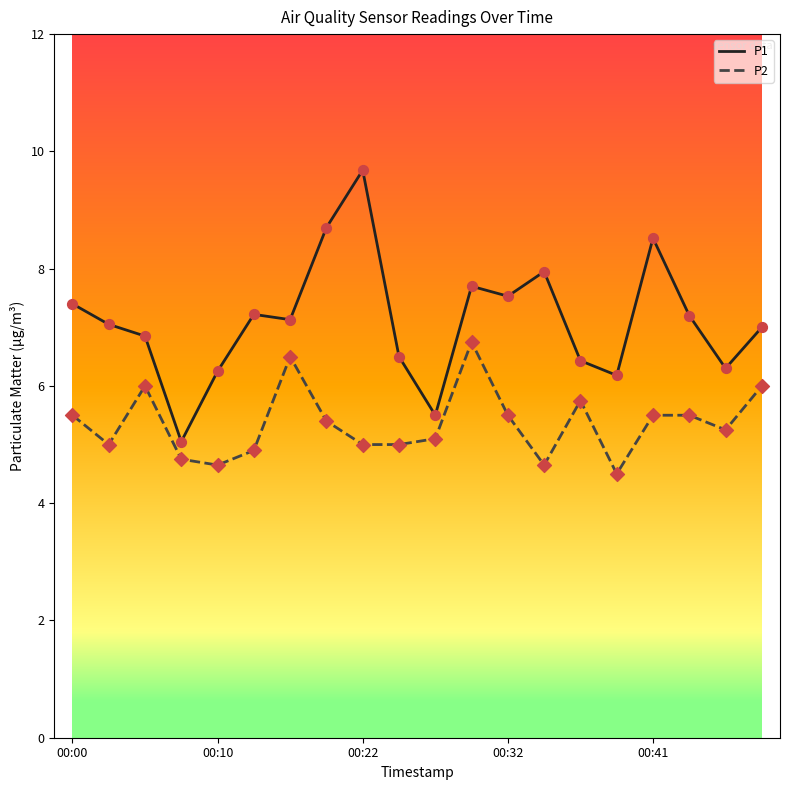

Which series has the widest spread of values?

P1